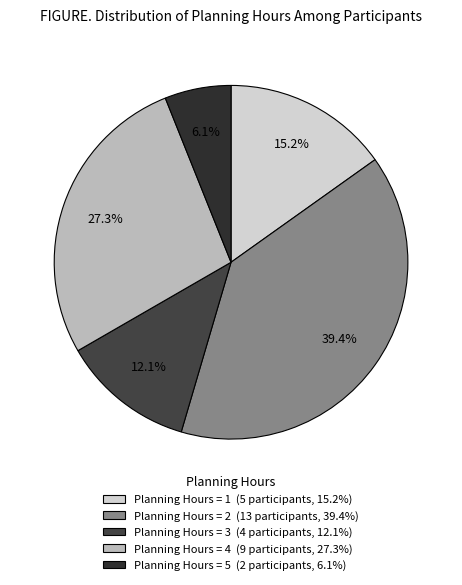

Which category has the smallest portion of the pie?

Planning Hours = 5 (2 participants, 6.1%)